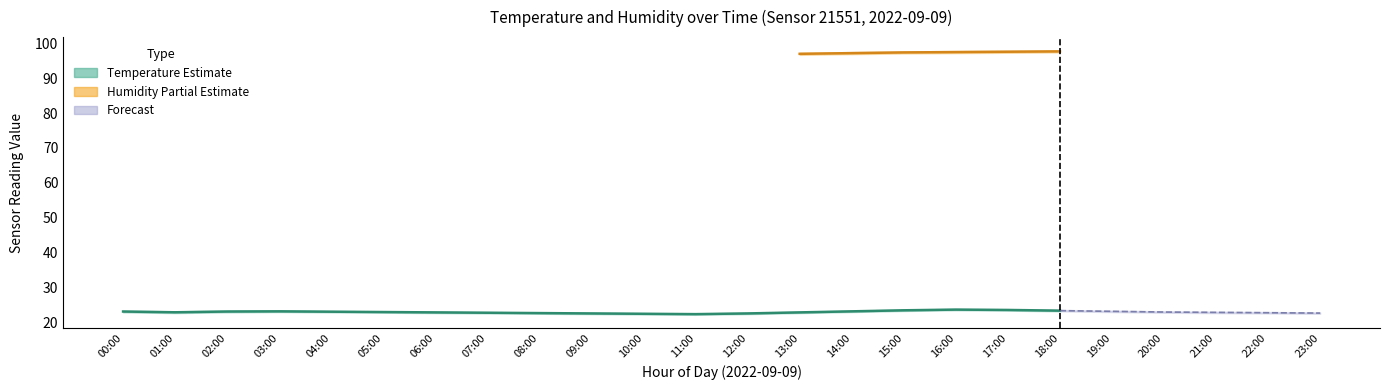

In temperature_lower, how many points are higher than both neighbors (excluding endpoints)?

2